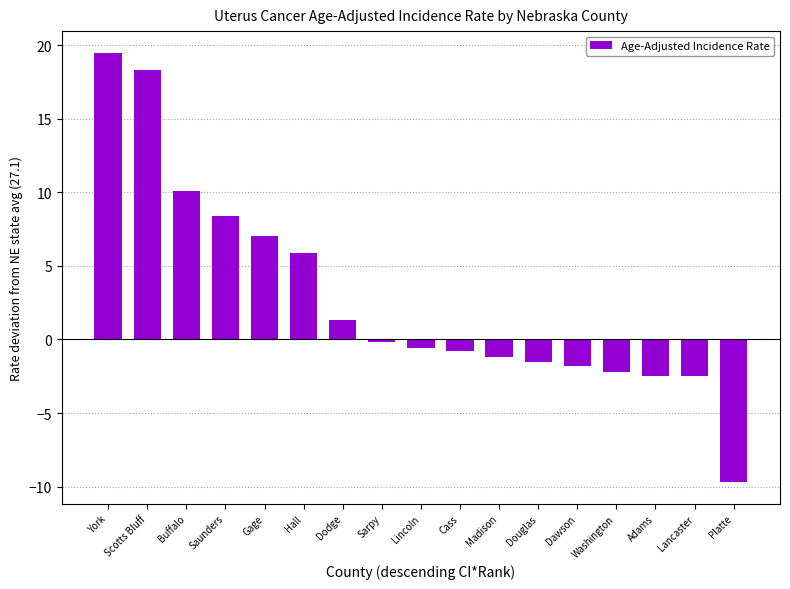

How many data points does each series have?

17